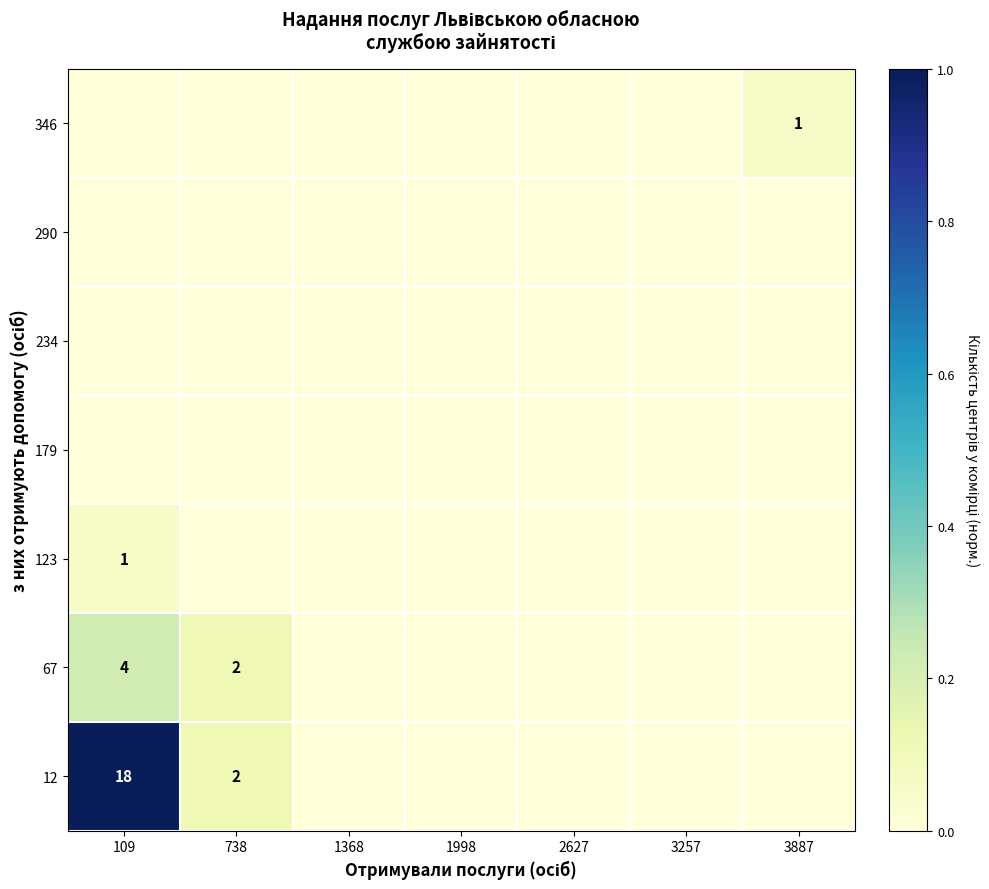

The value of 67 at 738 is 2. True or false?

True